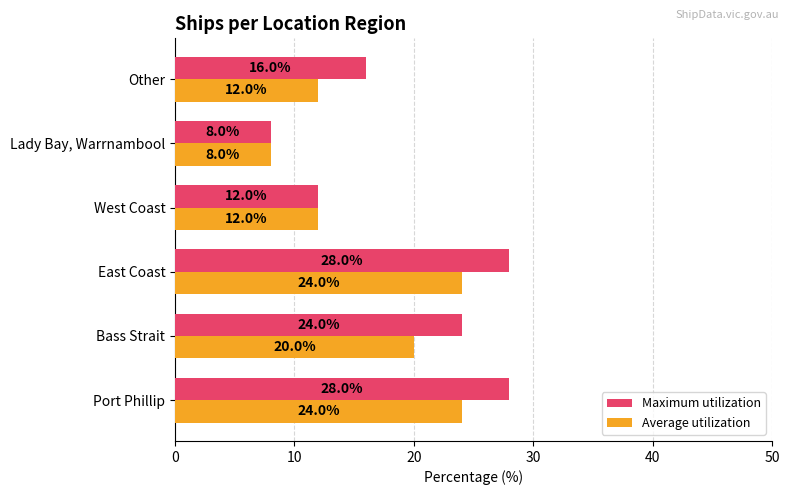

At how many categories does at least one series exceed 15?

4